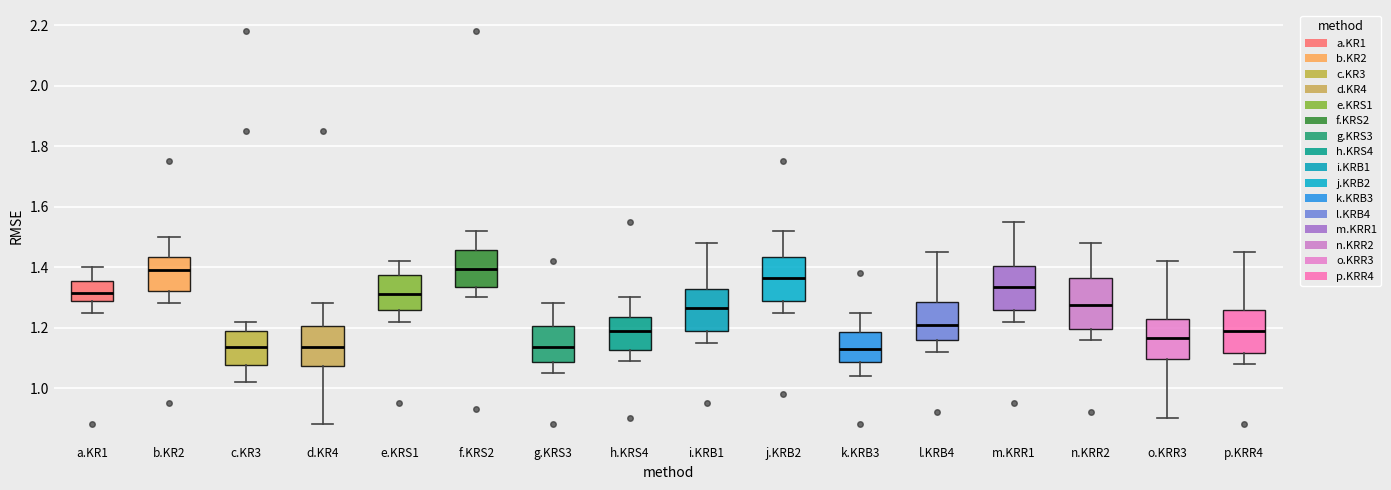

Reading left to right, read every box against the y-axis: the position of its median line, the range the box covers, and the ends of its whiskers. The values are not printed on the chart, so give them approximately, as read against the axis.

a.KR1: median 1.32, box 1.28 to 1.36, whiskers 1.26 to 1.40
b.KR2: median 1.40, box 1.32 to 1.44, whiskers 1.28 to 1.50
c.KR3: median 1.14, box 1.08 to 1.20, whiskers 1.02 to 1.22
d.KR4: median 1.14, box 1.08 to 1.20, whiskers 0.88 to 1.28
e.KRS1: median 1.32, box 1.26 to 1.38, whiskers 1.22 to 1.42
f.KRS2: median 1.40, box 1.34 to 1.46, whiskers 1.30 to 1.52
g.KRS3: median 1.14, box 1.08 to 1.20, whiskers 1.06 to 1.28
h.KRS4: median 1.20, box 1.12 to 1.24, whiskers 1.10 to 1.30
i.KRB1: median 1.26, box 1.18 to 1.32, whiskers 1.16 to 1.48
j.KRB2: median 1.36, box 1.28 to 1.44, whiskers 1.26 to 1.52
k.KRB3: median 1.14, box 1.08 to 1.18, whiskers 1.04 to 1.26
l.KRB4: median 1.22, box 1.16 to 1.28, whiskers 1.12 to 1.46
m.KRR1: median 1.34, box 1.26 to 1.40, whiskers 1.22 to 1.56
n.KRR2: median 1.28, box 1.20 to 1.36, whiskers 1.16 to 1.48
o.KRR3: median 1.16, box 1.10 to 1.22, whiskers 0.90 to 1.42
p.KRR4: median 1.20, box 1.12 to 1.26, whiskers 1.08 to 1.46